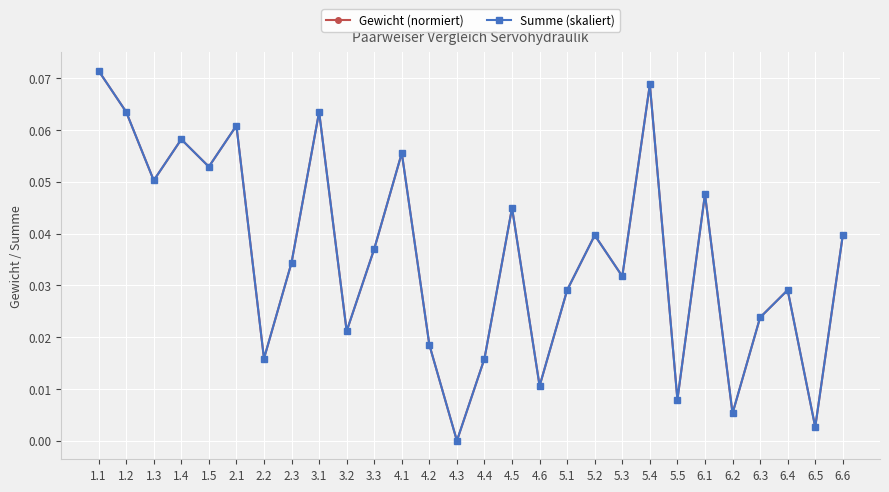

Reading left to right, transcribe all the data shown in this chart.

Gewicht (normiert): 0.1	0.1	0.1	0.1	0.1	0.1	0.0	0.0	0.1	0.0	0.0	0.1	0.0	0.0	0.0	0.0	0.0	0.0	0.0	0.0	0.1	0.0	0.0	0.0	0.0	0.0	0.0	0.0
Summe (skaliert): 0.1	0.1	0.1	0.1	0.1	0.1	0.0	0.0	0.1	0.0	0.0	0.1	0.0	0.0	0.0	0.0	0.0	0.0	0.0	0.0	0.1	0.0	0.0	0.0	0.0	0.0	0.0	0.0